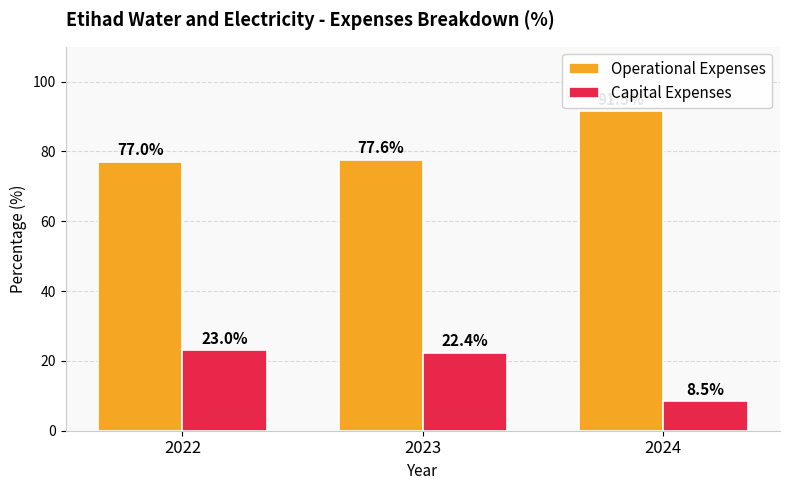

What is the sum of all Operational Expenses values?

246.1